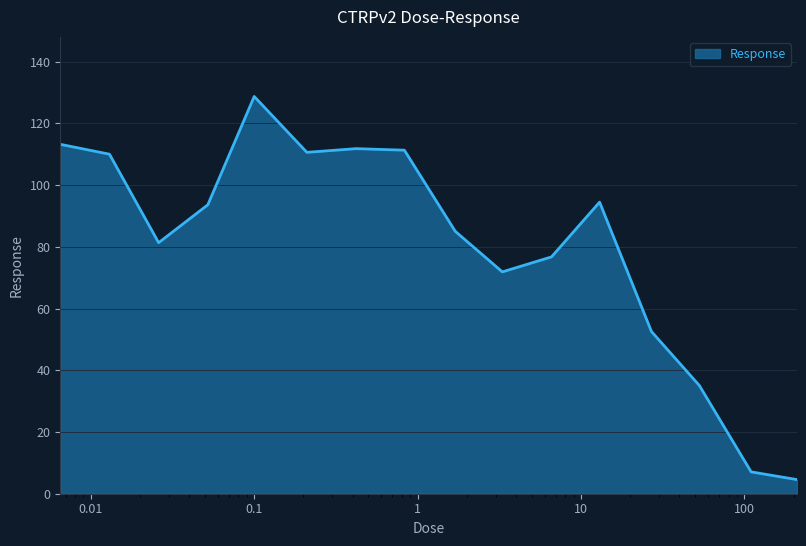

Does the chart have visible grid lines?

Yes